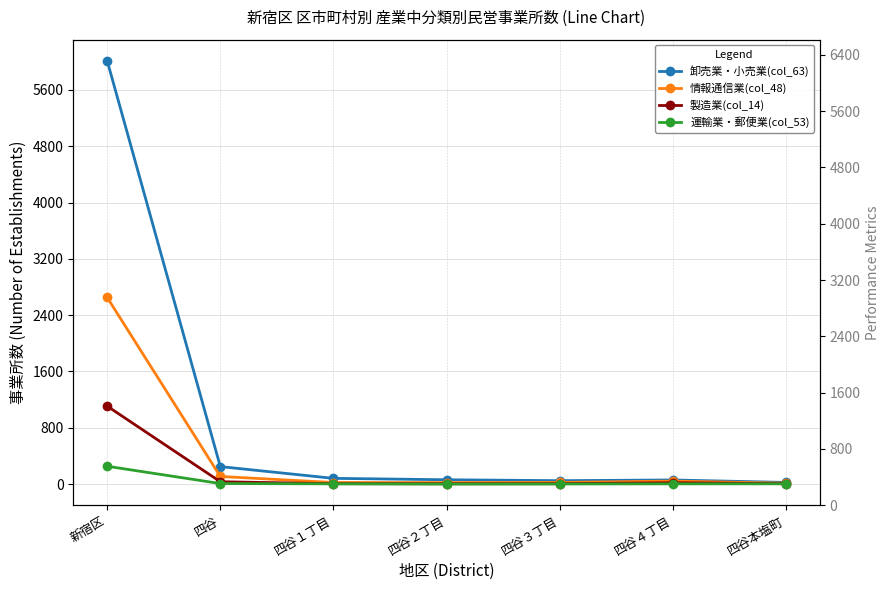

How many lines are shown in the chart?

4